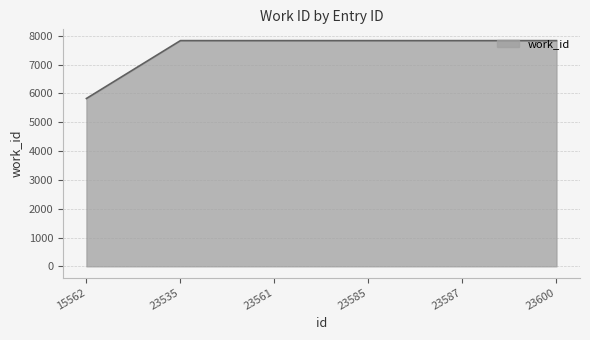

What is the smallest value displayed?

5826